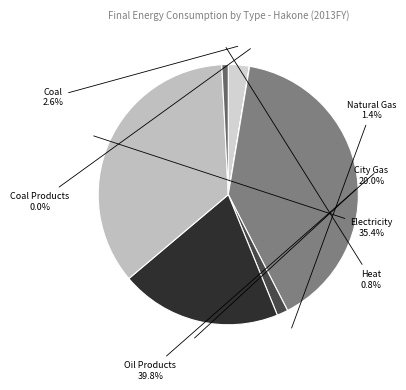

What percentage is NOT represented by City Gas?

80.0%